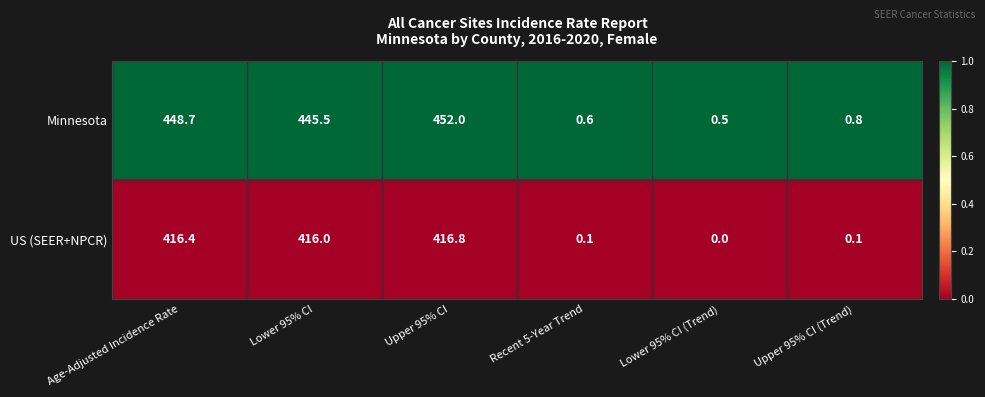

What is the sum of all US (SEER+NPCR) values?

1249.4